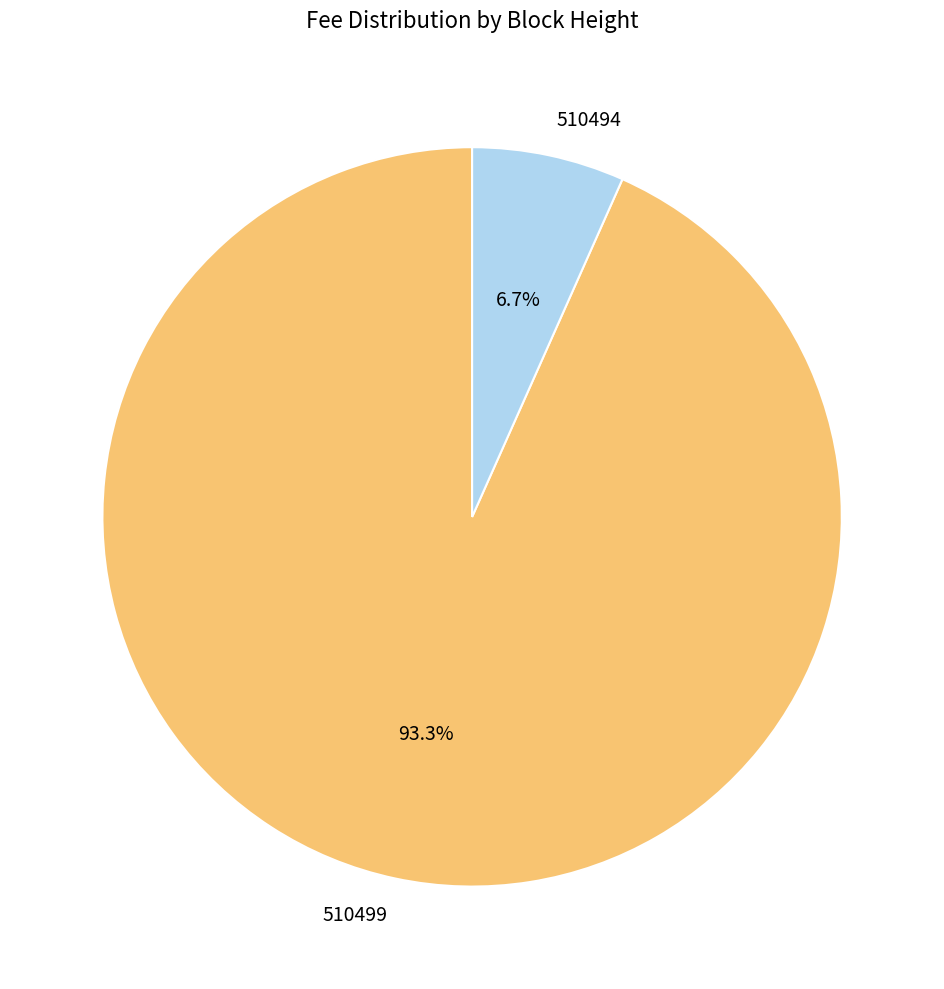

Which category accounts for the majority?

510499